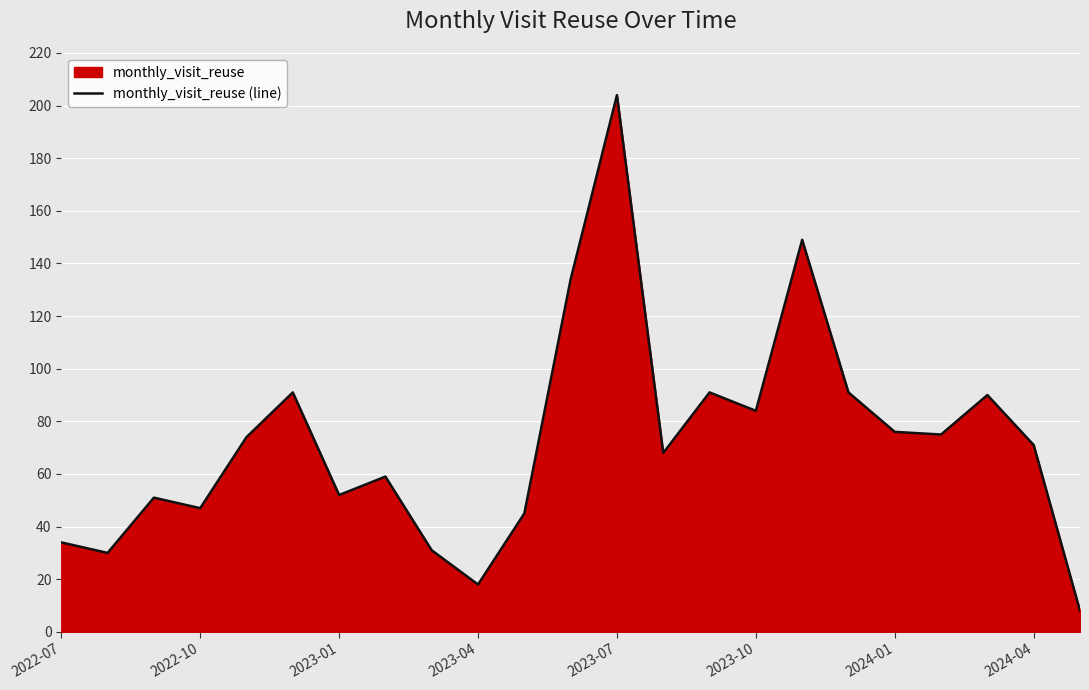

What is the greatest value displayed?

204